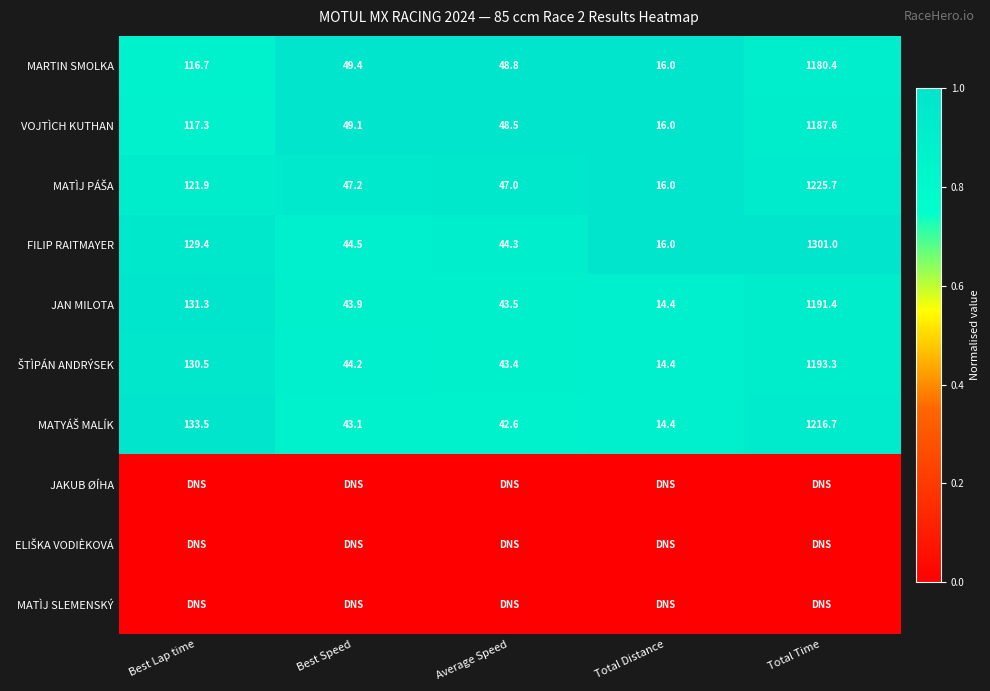

Is it true that MARTIN SMOLKA equals 80.7 at Average Speed?

False